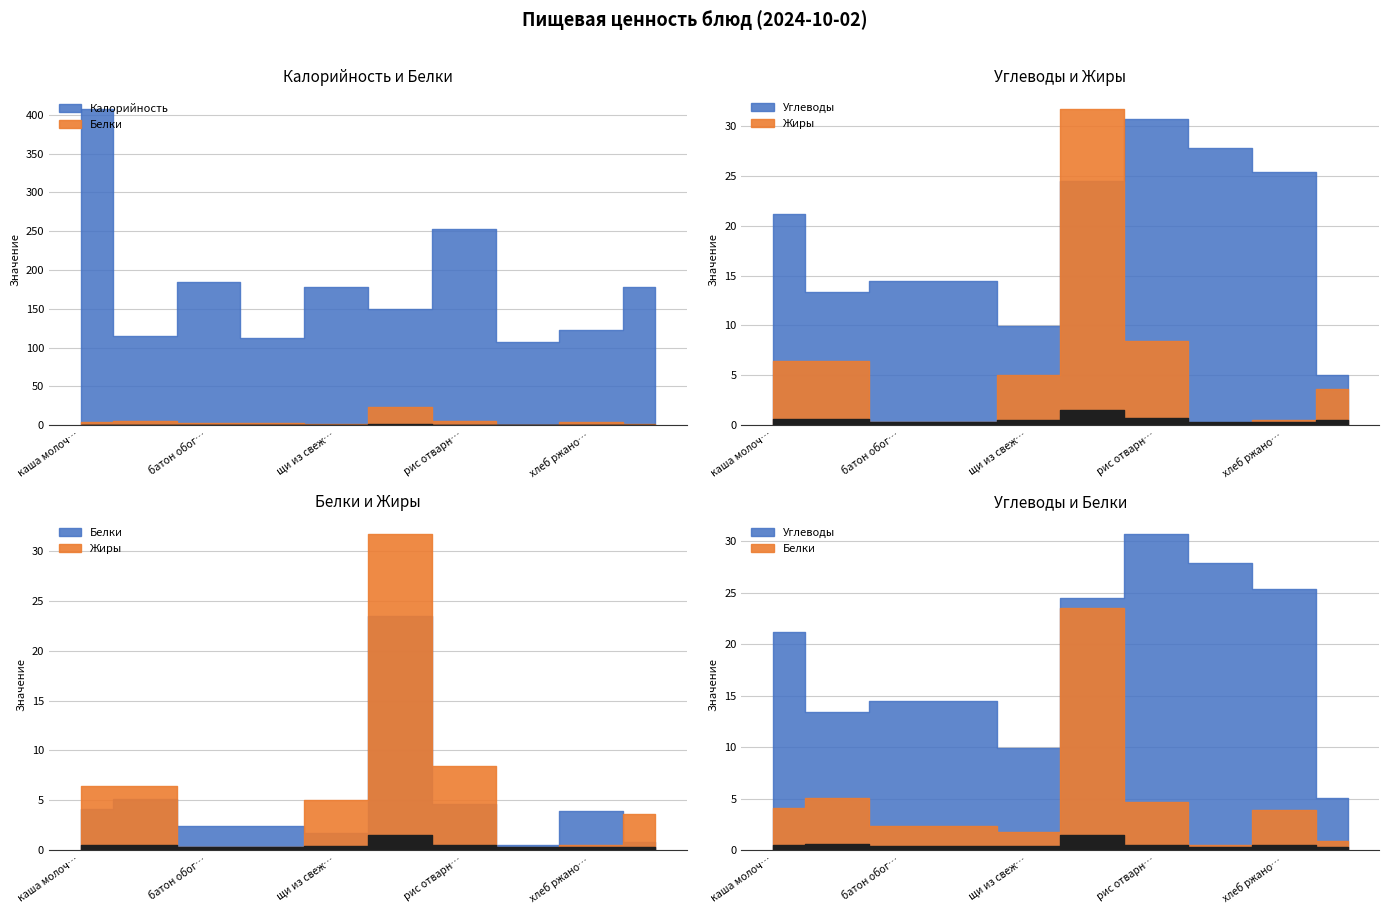

What is the sum of the Калорийность values at каша молочная пшеная вязкая and рис отварной рассыпчатый?

660.1